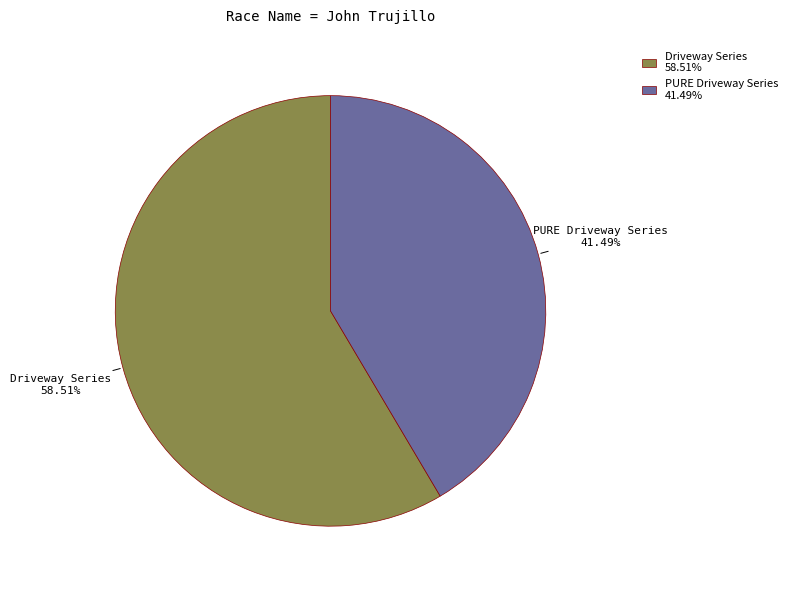

What is the largest slice in the pie chart?

Driveway Series